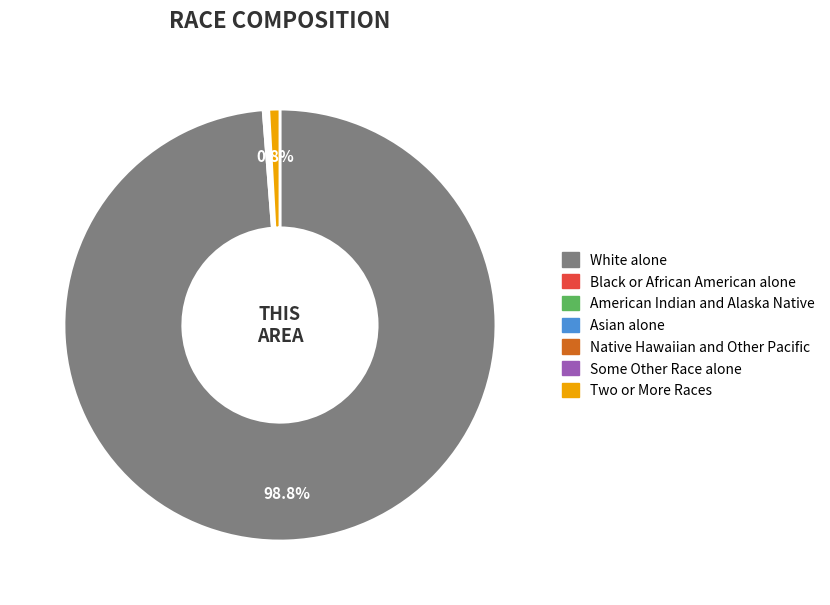

Does White alone account for over 50% of the chart?

Yes